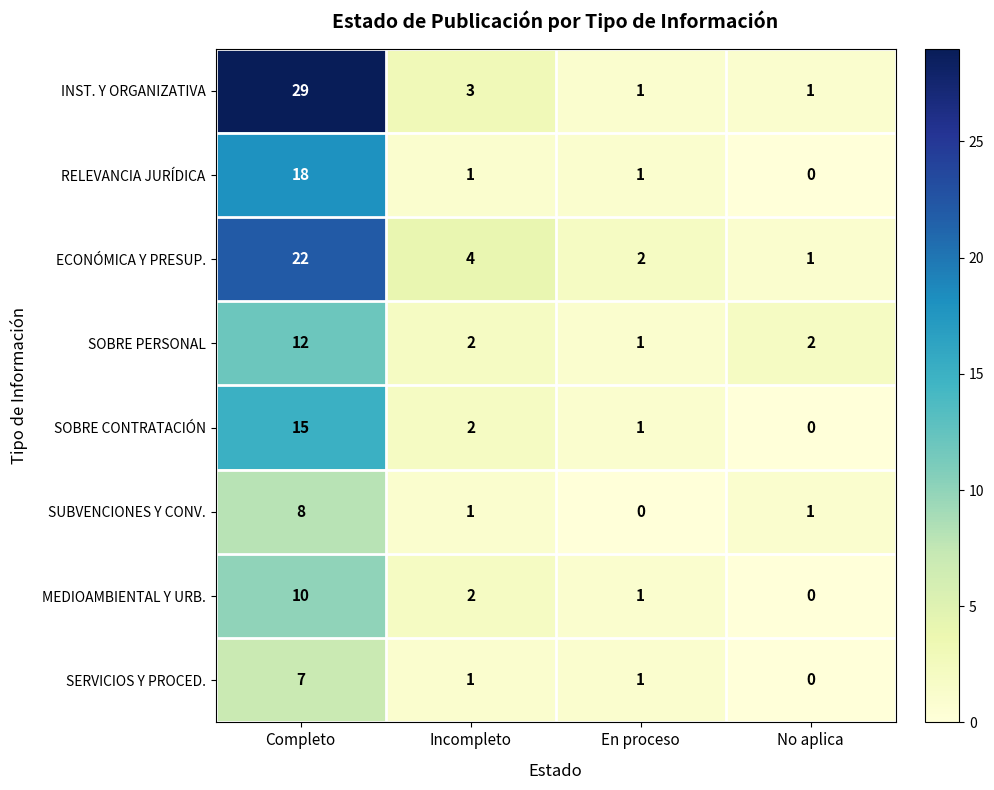

The value of SUBVENCIONES Y CONV. at Completo is 8. True or false?

True